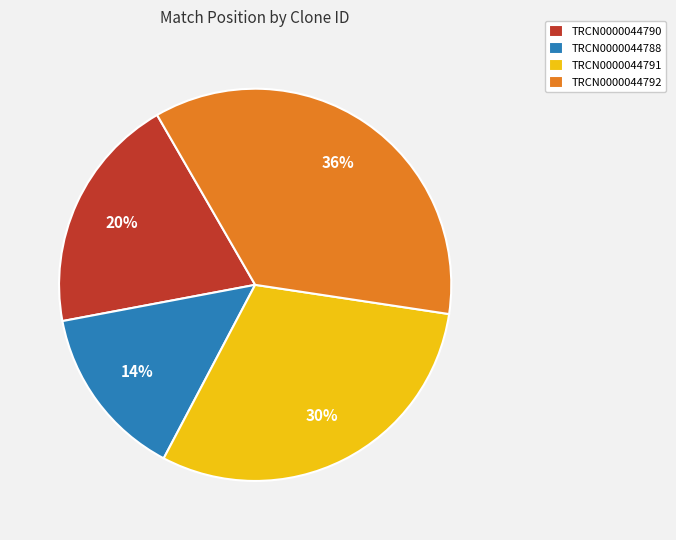

What percentage is the TRCN0000044788 slice, to the nearest percent?

14%